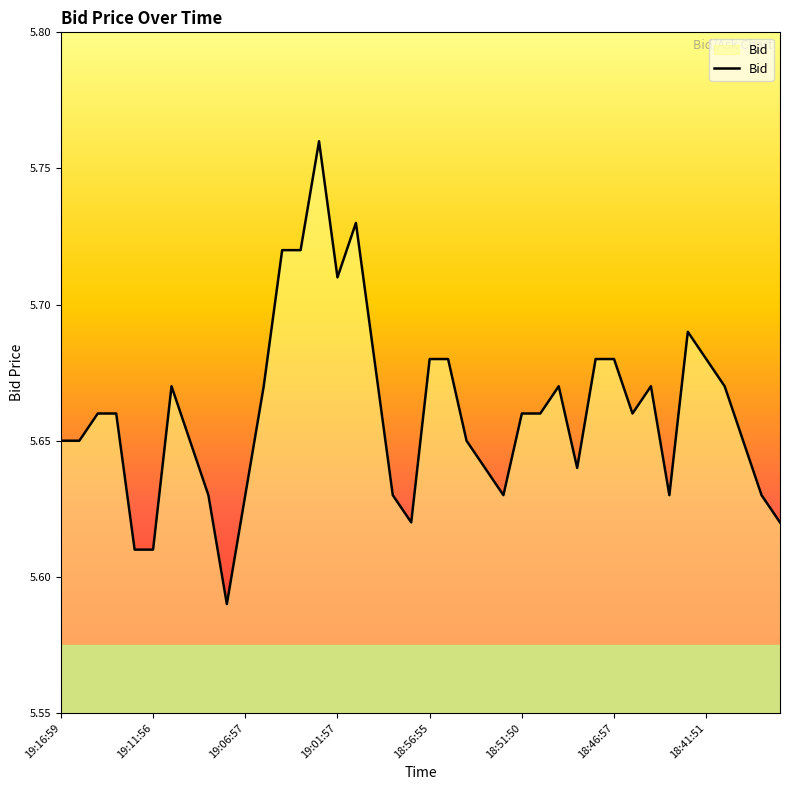

Which category has the highest value across all series?

14